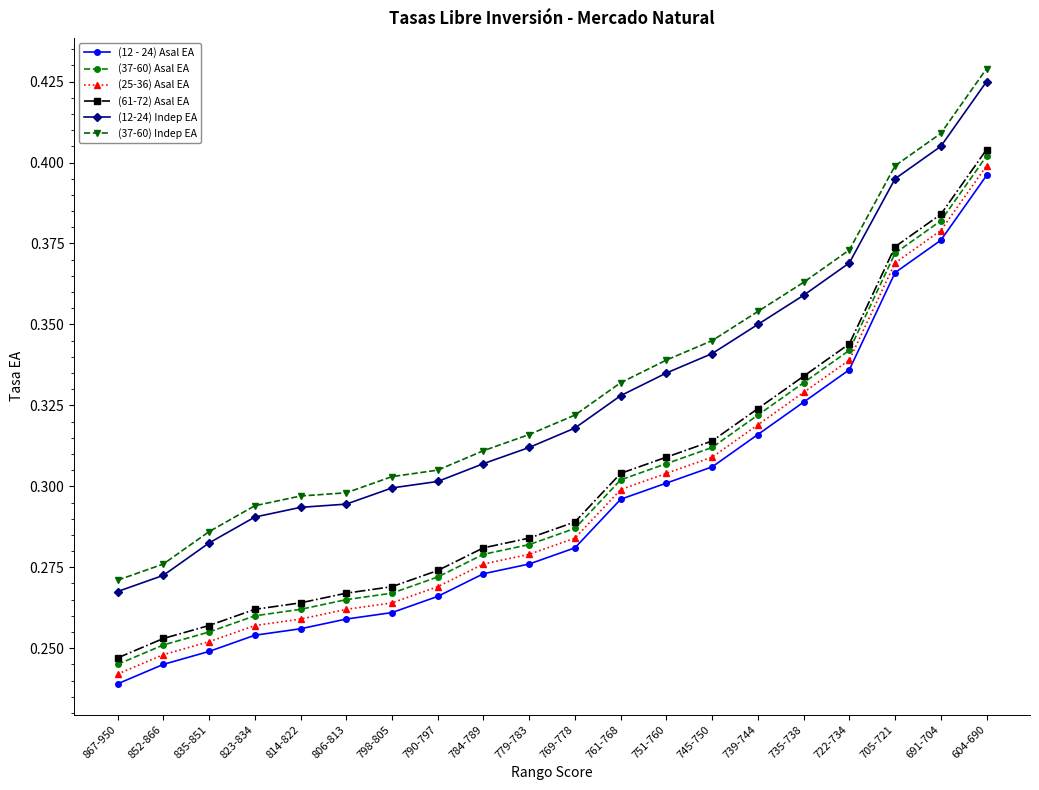

Between 852-866 and 745-750, which series saw the biggest shift?

(37-60) Indep EA